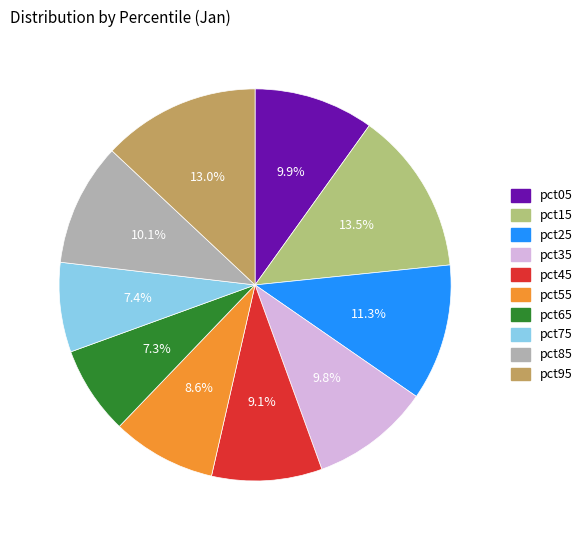

Does pct85 account for over 50% of the chart?

No